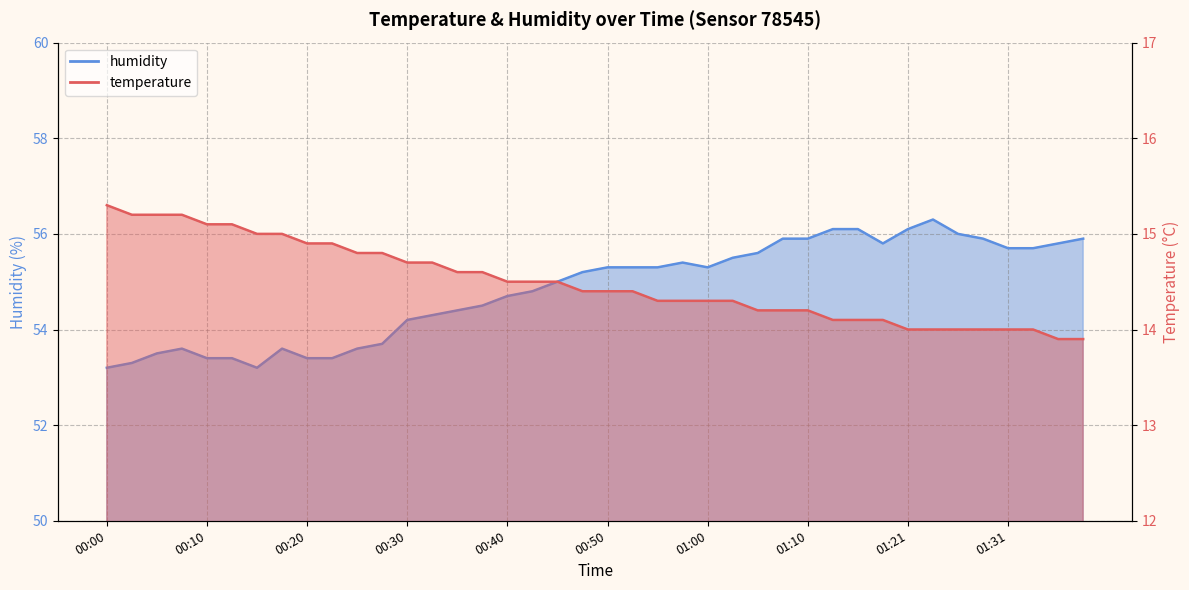

Reading left to right, what are all the values shown in this chart?

temperature: 00:00=15.3	00:03=15.2	00:05=15.2	00:08=15.2	00:10=15.1	00:13=15.1	00:15=15.0	00:18=15.0	00:20=14.9	00:23=14.9	00:25=14.8	00:28=14.8	00:30=14.7	00:33=14.7	00:35=14.6	00:38=14.6	00:40=14.5	00:43=14.5	00:45=14.5	00:48=14.4	00:50=14.4	00:53=14.4	00:55=14.3	00:58=14.3	01:00=14.3	01:03=14.3	01:05=14.2	01:08=14.2	01:10=14.2	01:13=14.1	01:16=14.1	01:18=14.1	01:21=14.0	01:24=14.0	01:26=14.0	01:29=14.0	01:31=14.0	01:34=14.0	01:36=13.9	01:39=13.9
humidity: 00:00=53.2	00:03=53.3	00:05=53.5	00:08=53.6	00:10=53.4	00:13=53.4	00:15=53.2	00:18=53.6	00:20=53.4	00:23=53.4	00:25=53.6	00:28=53.7	00:30=54.2	00:33=54.3	00:35=54.4	00:38=54.5	00:40=54.7	00:43=54.8	00:45=55.0	00:48=55.2	00:50=55.3	00:53=55.3	00:55=55.3	00:58=55.4	01:00=55.3	01:03=55.5	01:05=55.6	01:08=55.9	01:10=55.9	01:13=56.1	01:16=56.1	01:18=55.8	01:21=56.1	01:24=56.3	01:26=56.0	01:29=55.9	01:31=55.7	01:34=55.7	01:36=55.8	01:39=55.9